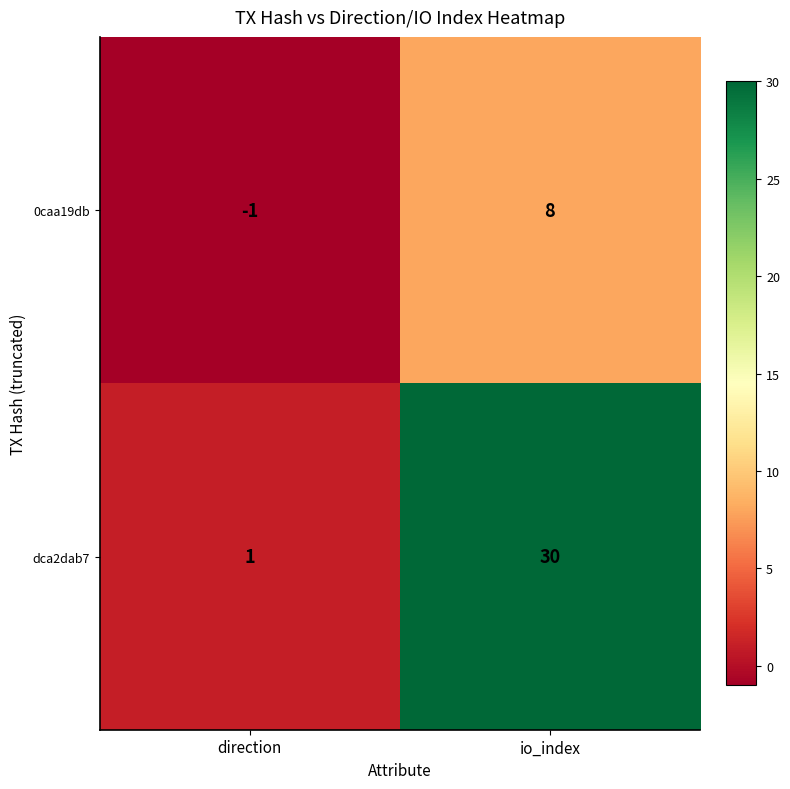

What is the difference between the maximum and minimum values in the 0caa19db series?

9